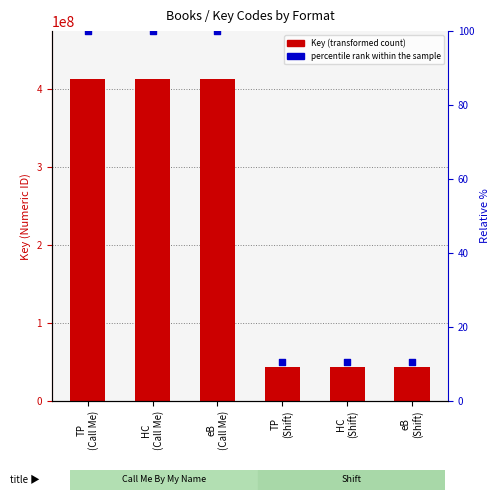

Which series contains the lowest Y value?

percentile rank within the sample